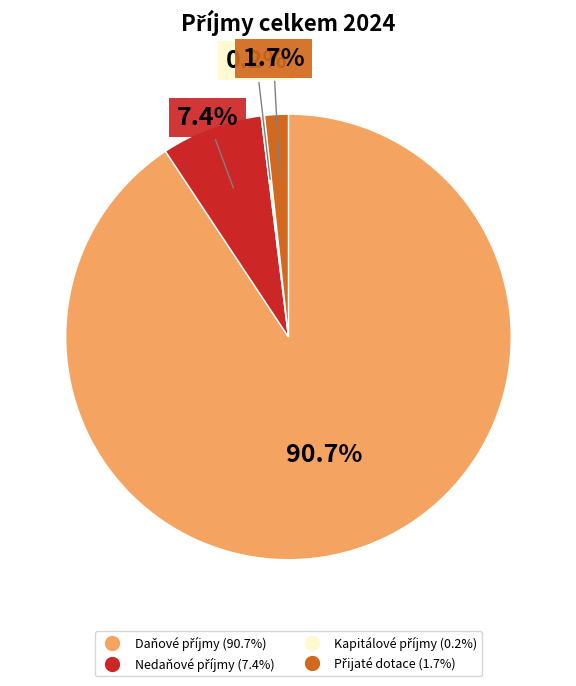

Is there any slice that represents more than half of the pie?

Yes